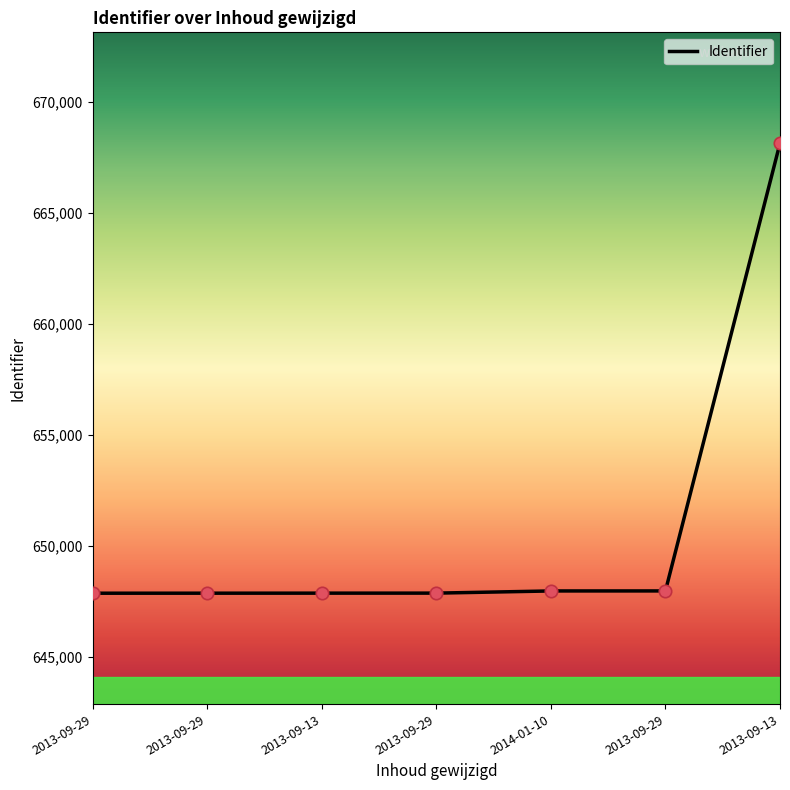

What is the change in value from 2014-01-10 to 2013-09-13?

+20192